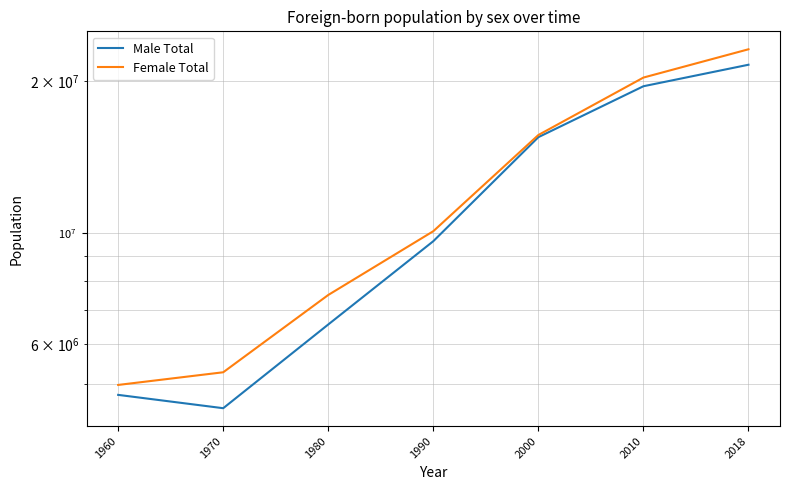

What is the difference between the highest and lowest values at 1960?

221509